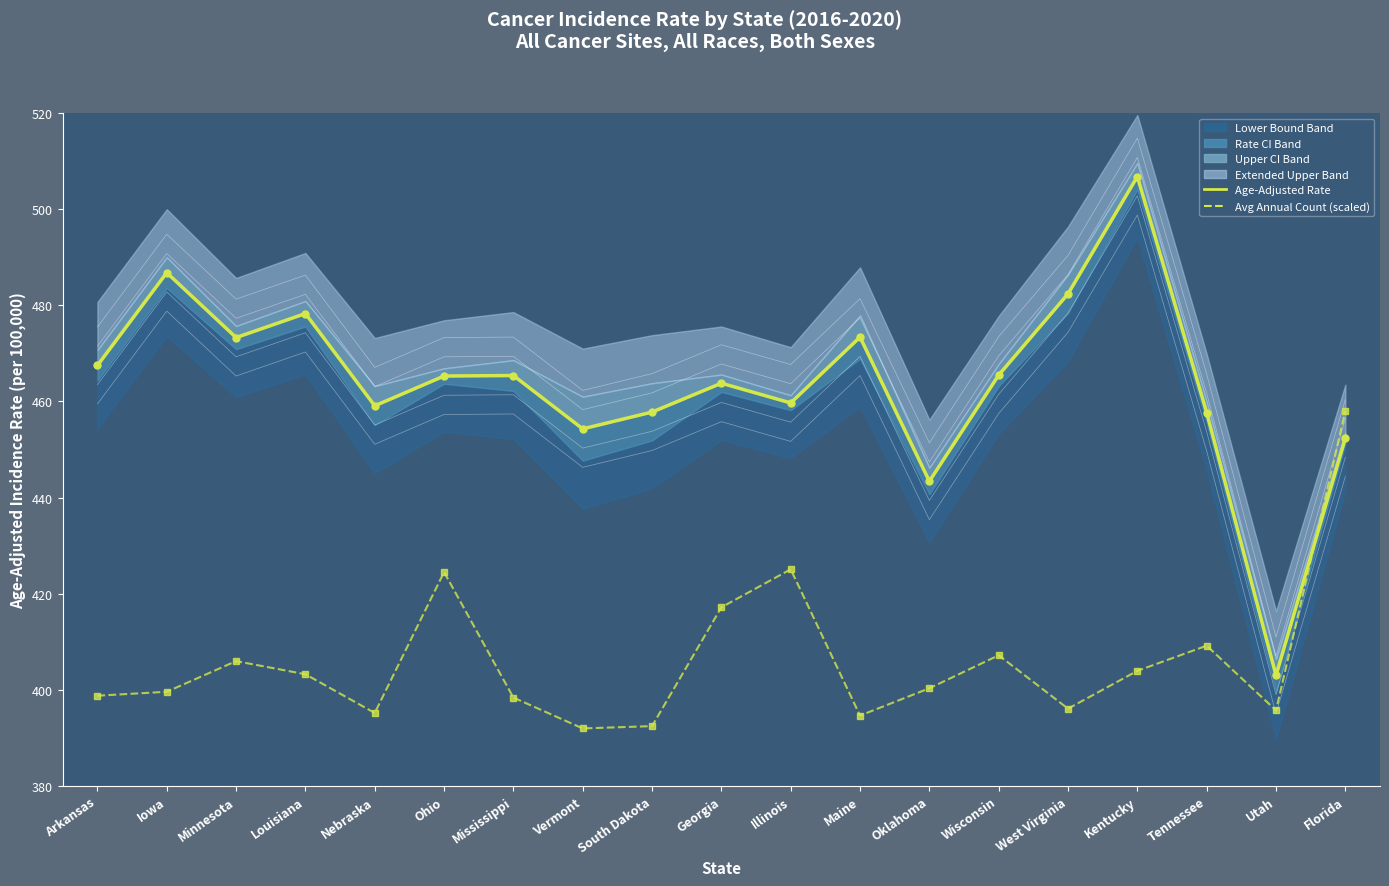

True or false: Age-Adjusted Incidence Rate has a value of 465.5 at Wisconsin.

True